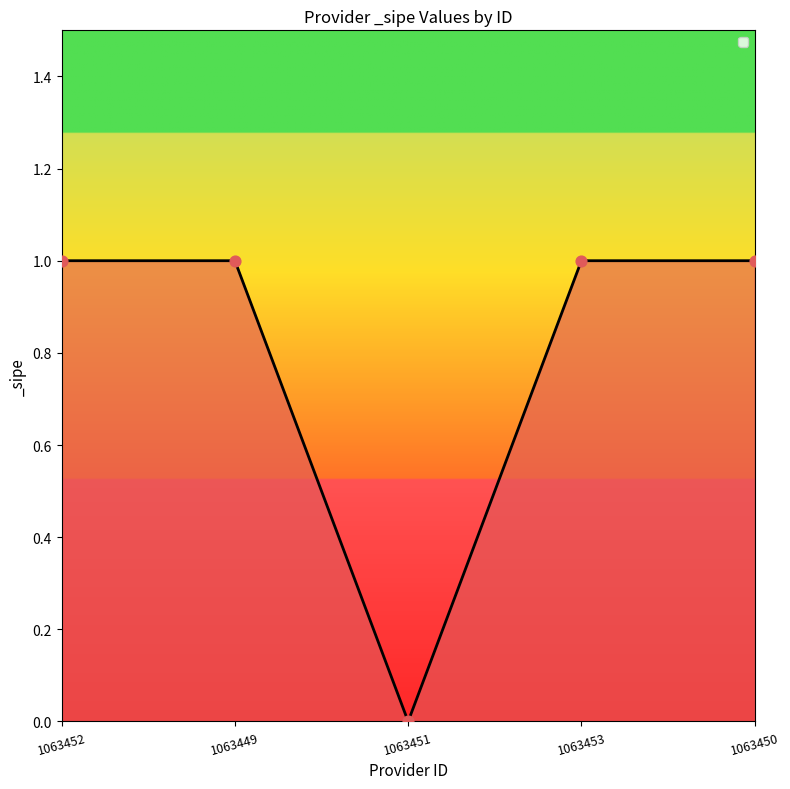

Approximately how many times larger is the value at 1063452 compared to 1063453?

1.0